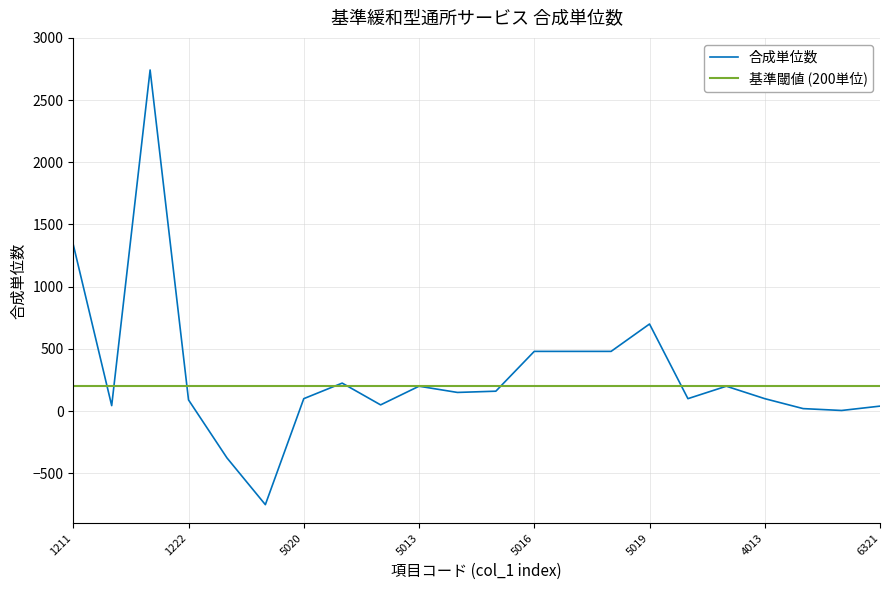

What is the minimum value shown in the chart?

-752